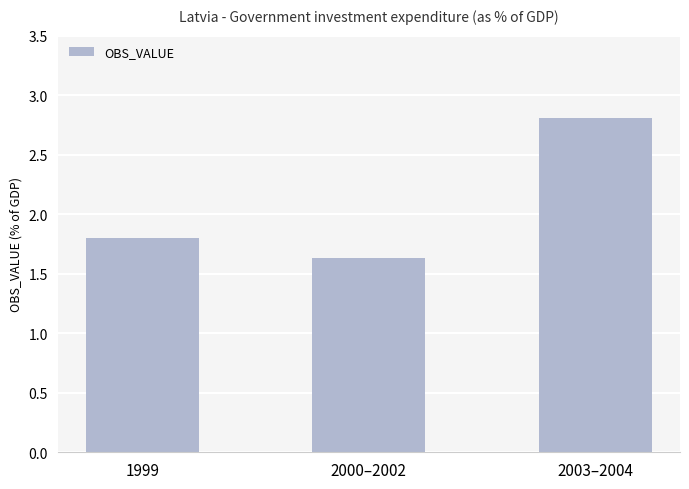

Rank the categories by value from lowest to highest.

2000–2002, 1999, 2003–2004